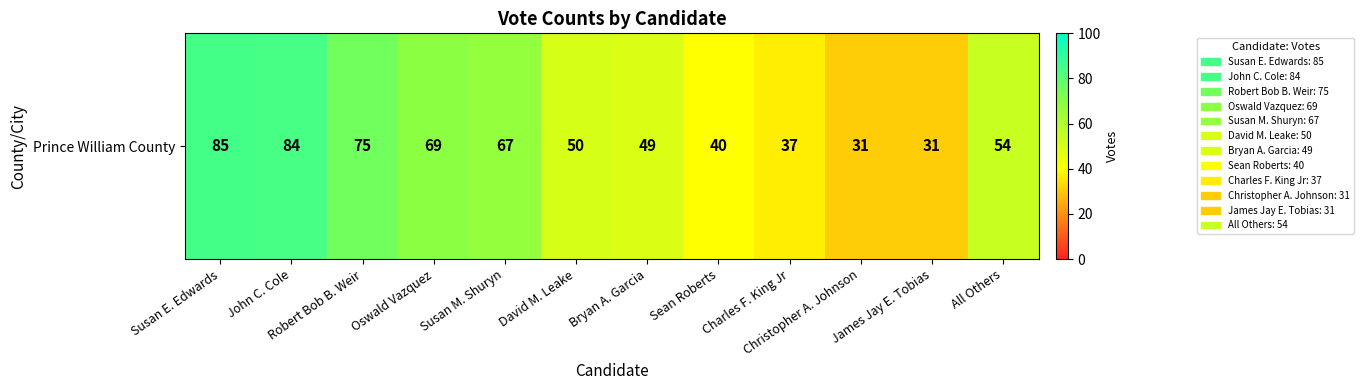

The chart shows a value of 50 at David M. Leake. True or false?

True